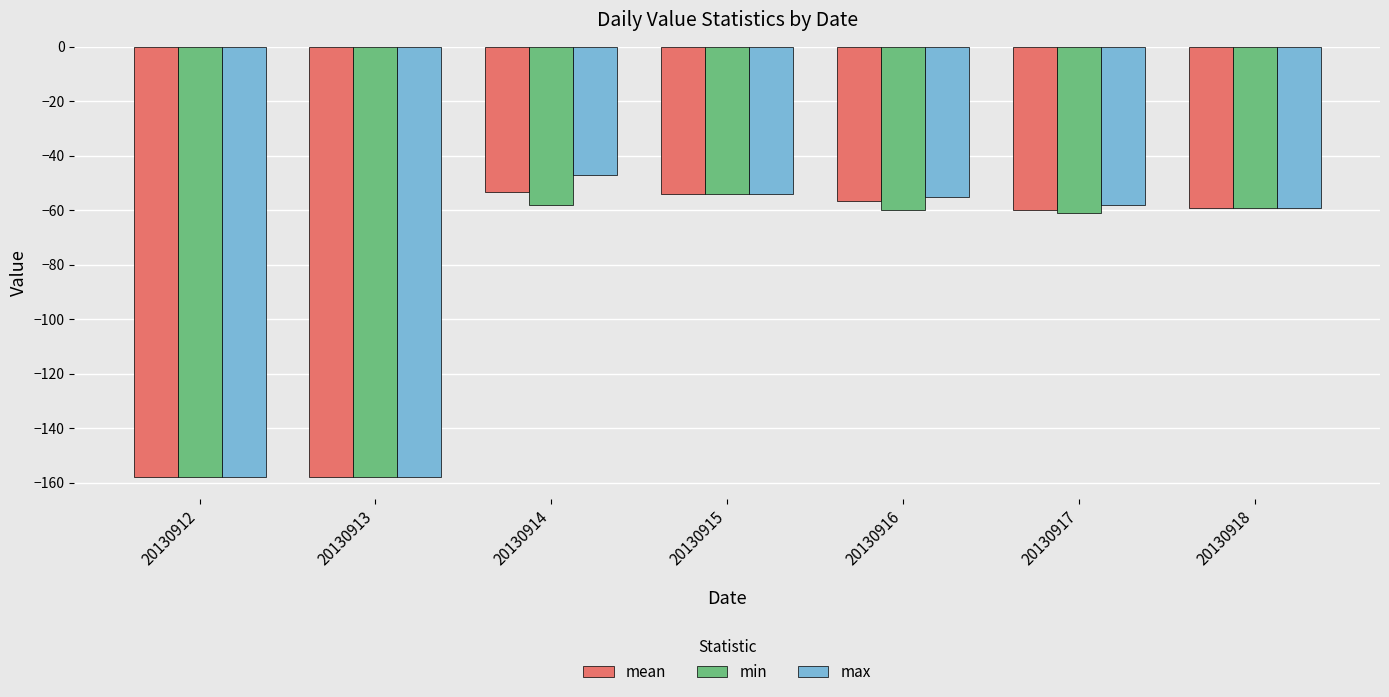

Rank the series at 20130914 from lowest to highest value.

min, mean, max